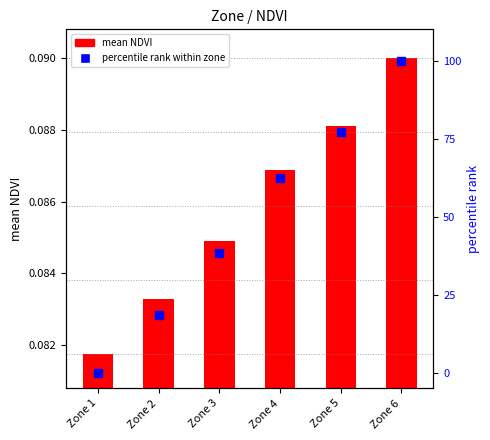

At how many categories does at least one series exceed 91?

1